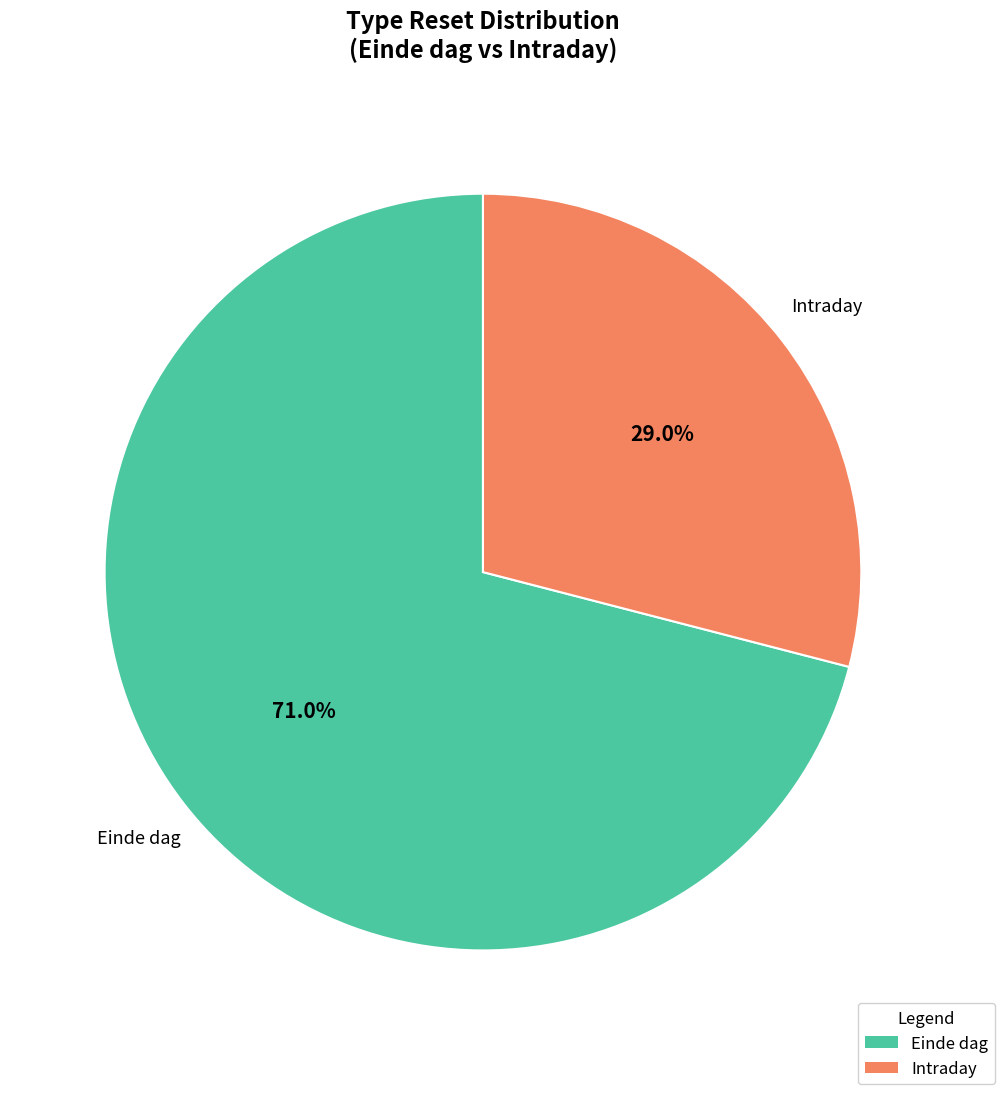

Is there any slice that represents more than half of the pie?

Yes